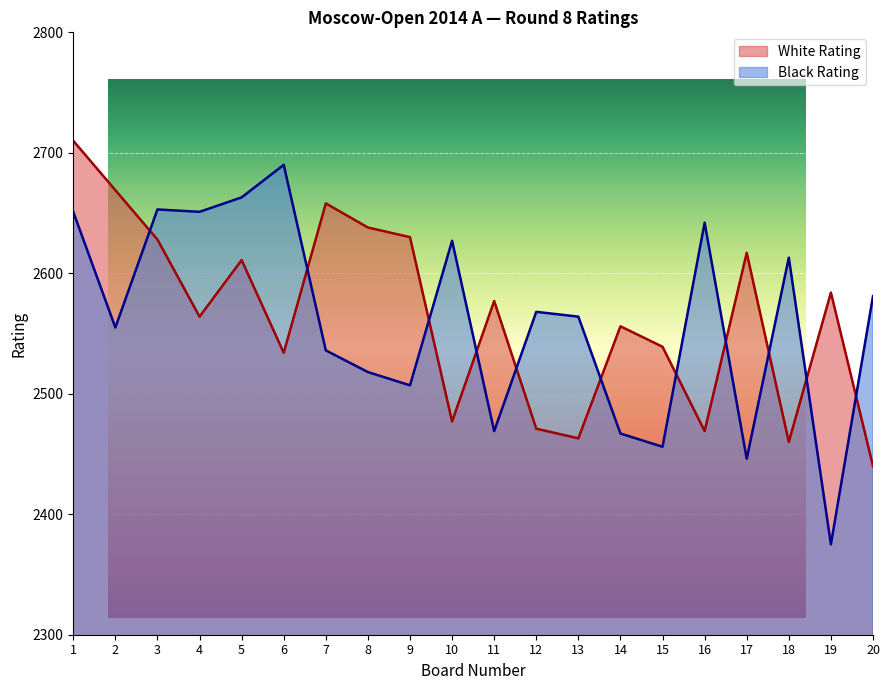

The White Rating series shows 1599 at 17. True or false?

False